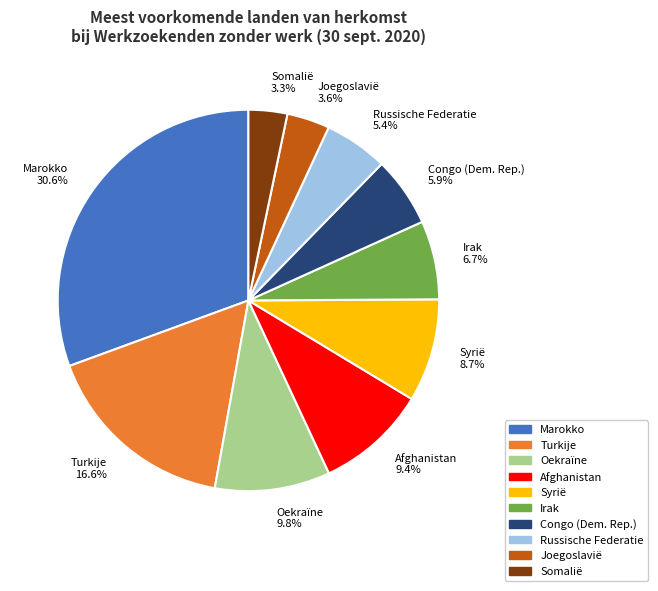

Do Russische Federatie and Joegoslavië together represent more than half of the pie?

No